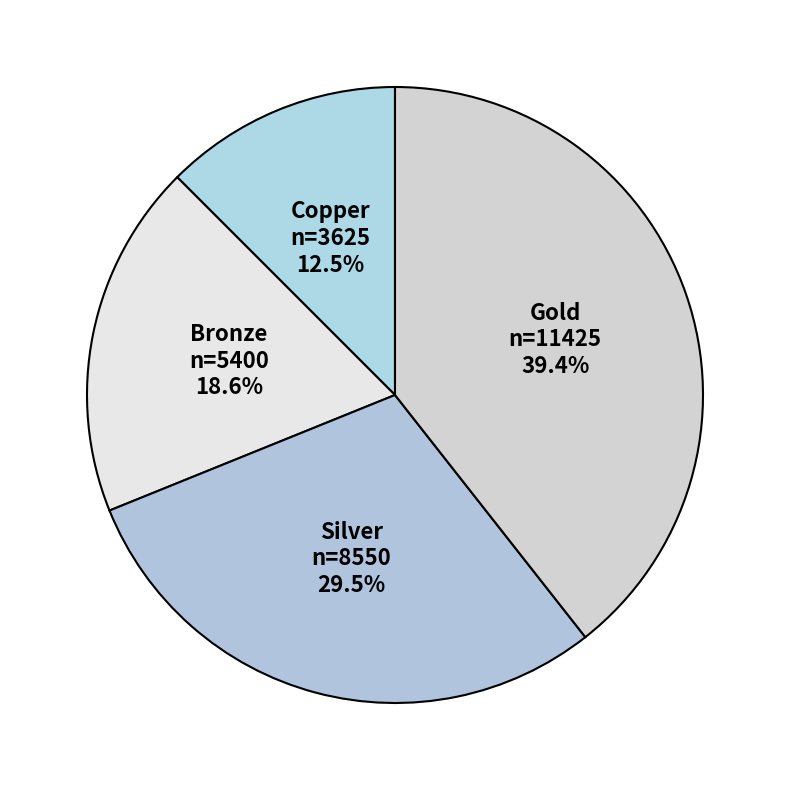

Does Gold represent more than half of the total?

No